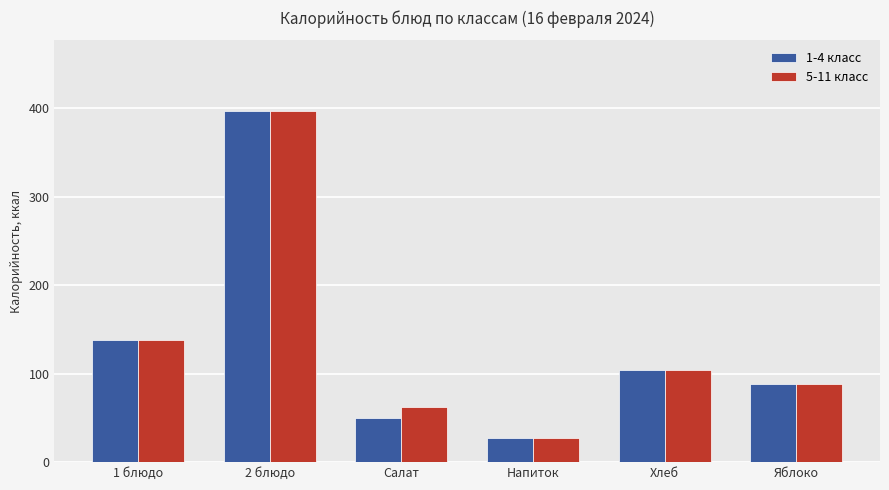

Where is 5-11 класс nearest to the value 212?

1 блюдо